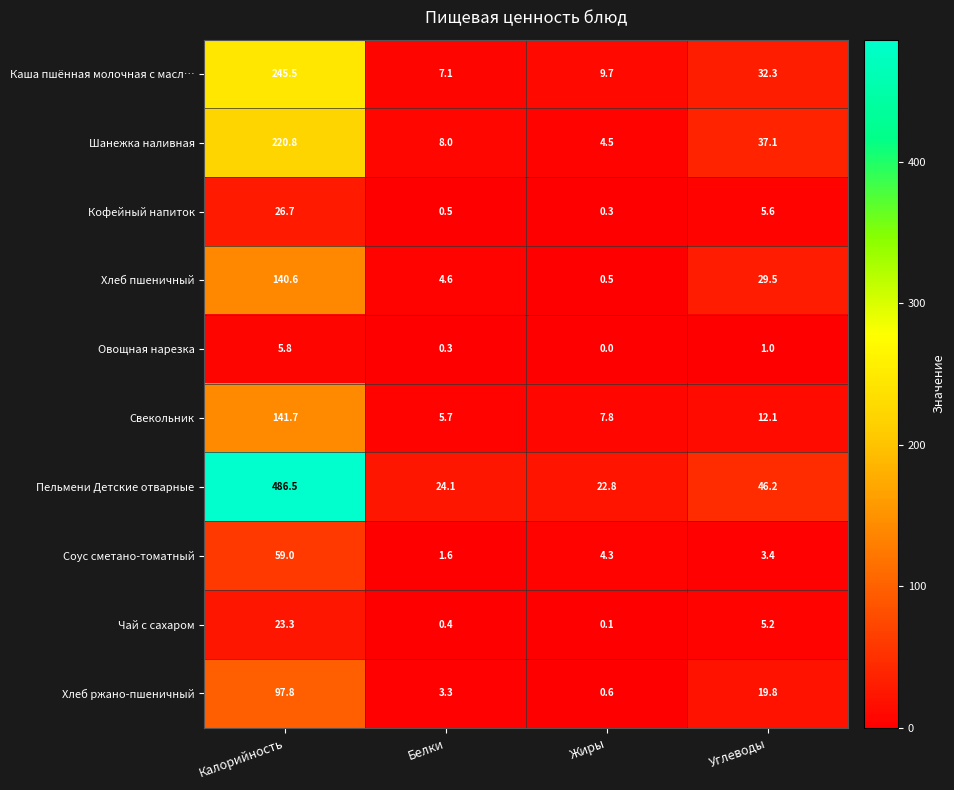

How many categories are shown in the chart?

4